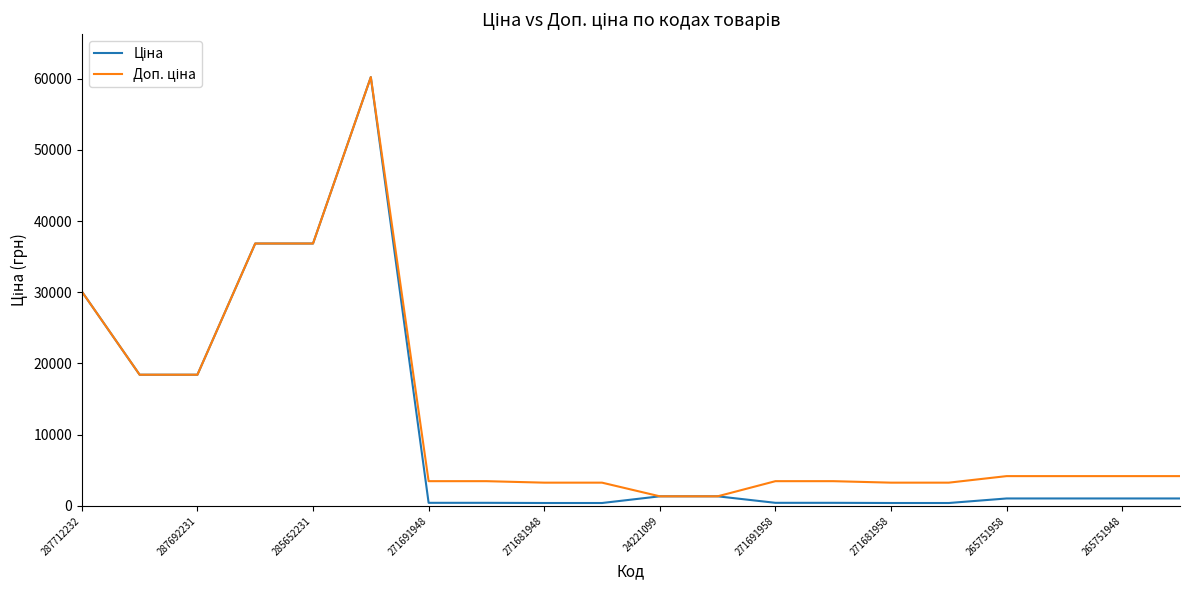

What is the maximum value shown in the chart?

60205.6